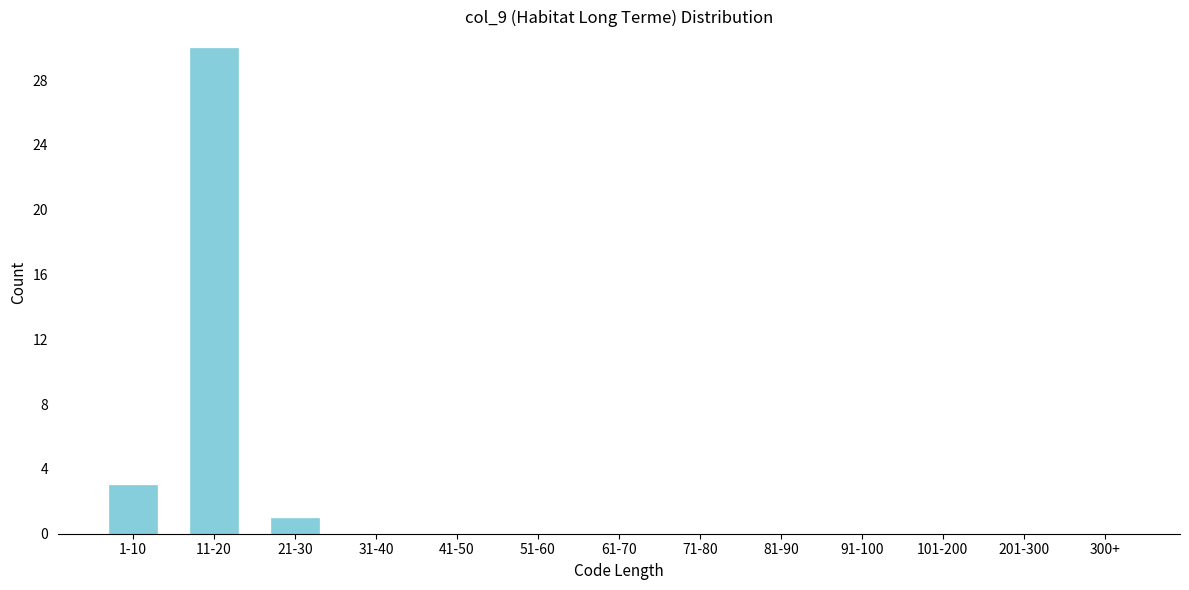

Reading left to right, list all the values displayed in this chart.

1-10=3	11-20=30	21-30=1	31-40=0	41-50=0	51-60=0	61-70=0	71-80=0	81-90=0	91-100=0	101-200=0	201-300=0	300+=0